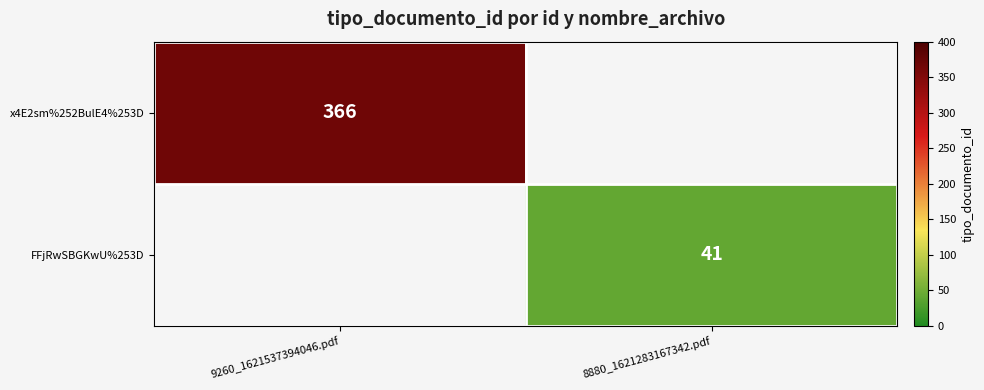

Which has a higher value, 8880_1621283167342.pdf or 9260_1621537394046.pdf?

9260_1621537394046.pdf